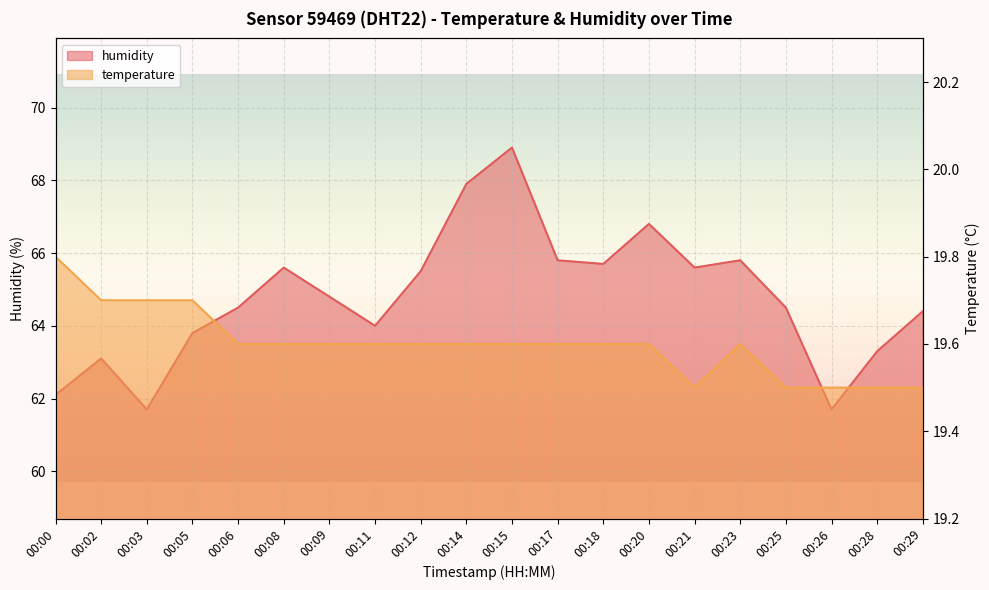

Reading right to left, list all the values displayed in this chart.

temperature: 00:29=19.5	00:28=19.5	00:26=19.5	00:25=19.5	00:23=19.6	00:21=19.5	00:20=19.6	00:18=19.6	00:17=19.6	00:15=19.6	00:14=19.6	00:12=19.6	00:11=19.6	00:09=19.6	00:08=19.6	00:06=19.6	00:05=19.7	00:03=19.7	00:02=19.7	00:00=19.8
humidity: 00:29=64.4	00:28=63.3	00:26=61.7	00:25=64.5	00:23=65.8	00:21=65.6	00:20=66.8	00:18=65.7	00:17=65.8	00:15=68.9	00:14=67.9	00:12=65.5	00:11=64.0	00:09=64.8	00:08=65.6	00:06=64.5	00:05=63.8	00:03=61.7	00:02=63.1	00:00=62.1